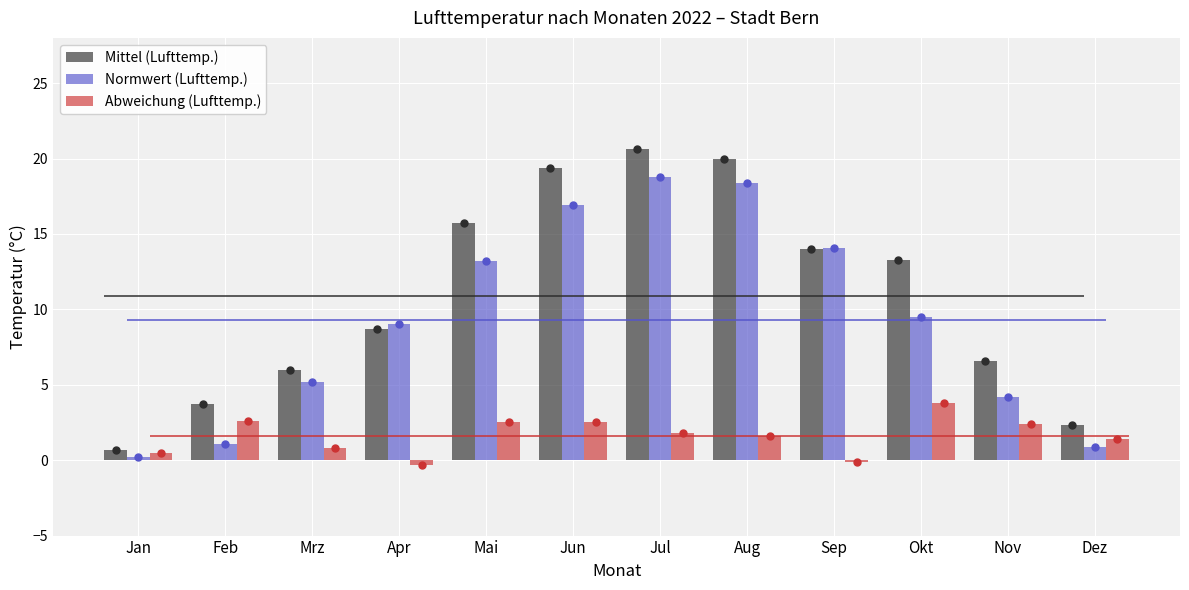

What is the average value of the Normwert (Lufttemp.) series?

9.3